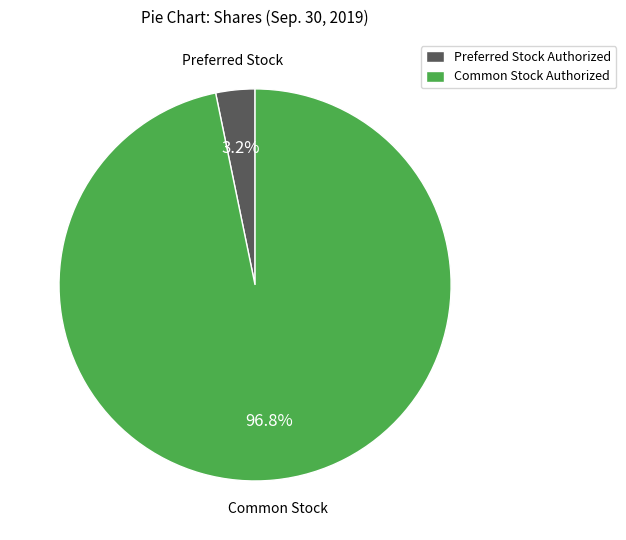

Which category accounts for the majority?

Common Stock Authorized